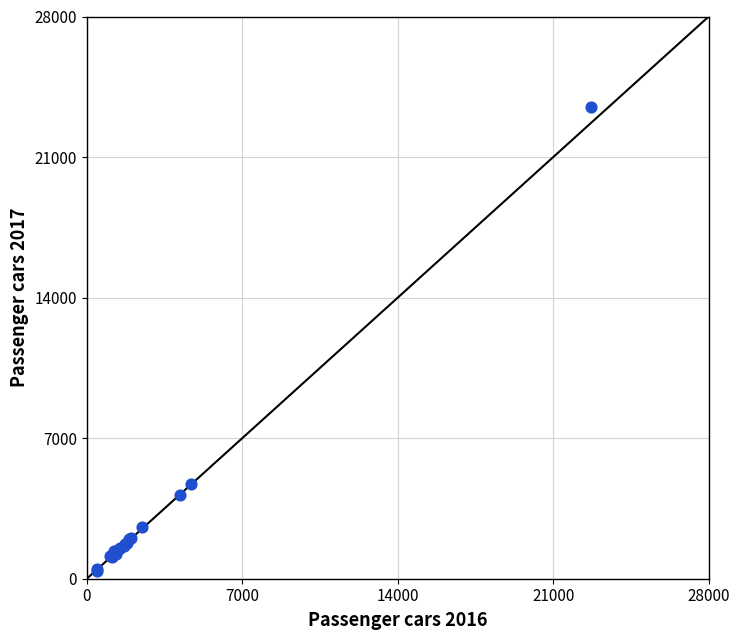

What Y value in the scatter plot is closest to 11950?

4725